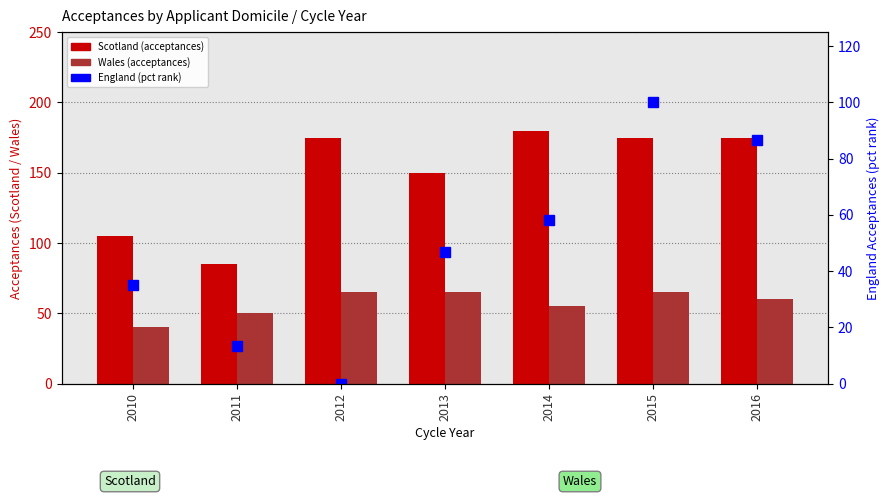

What is the total value across all series at 2014?

293.3